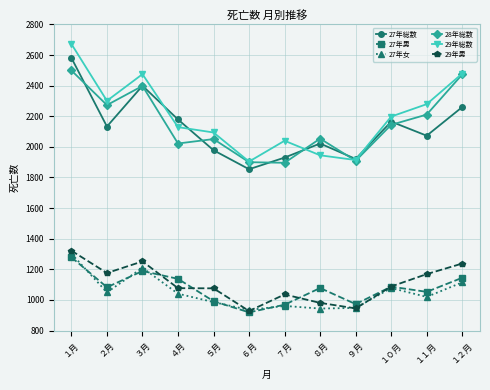

True or false: 27年女 has more than 1 interior local peaks.

True